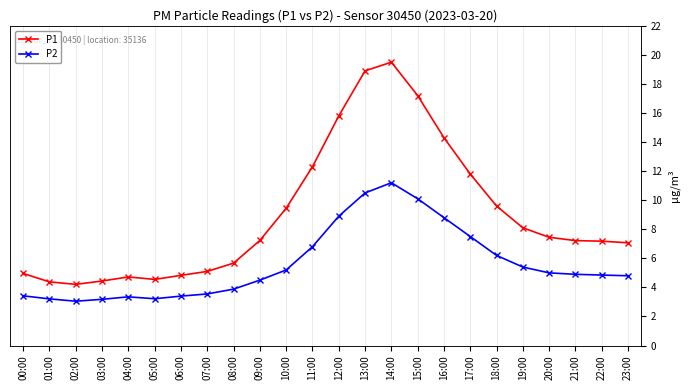

What is the difference between the maximum and minimum values in the P1 series?

15.3